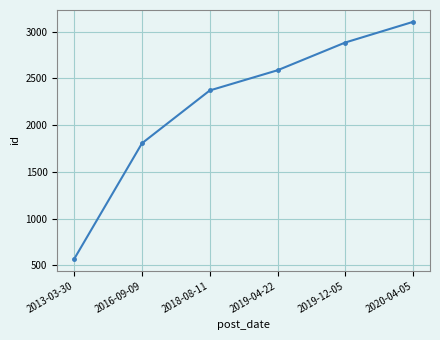

Which label corresponds to the largest value in the chart?

2020-04-05